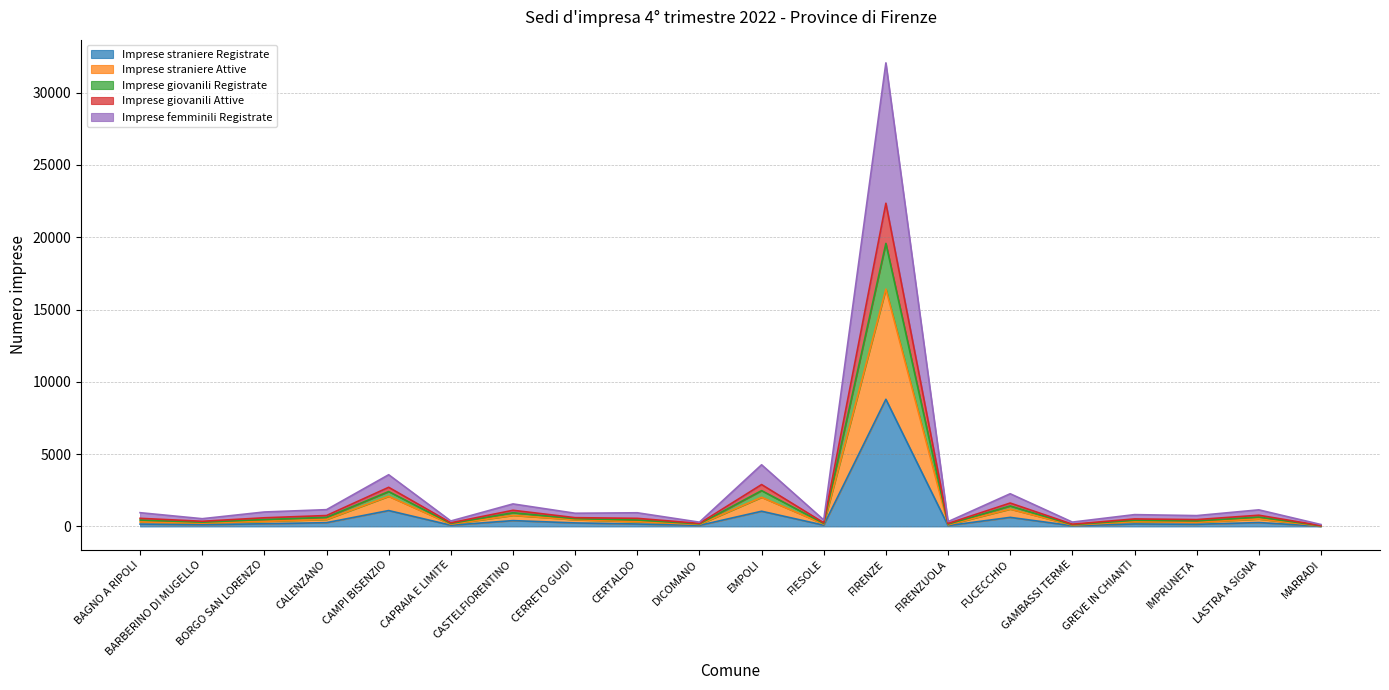

Which category has the highest value in the Imprese straniere Registrate series?

FIRENZE